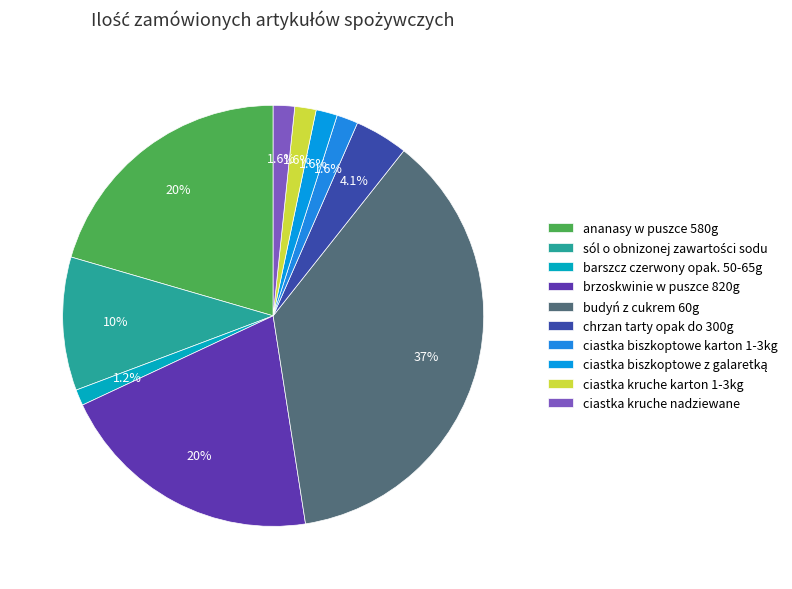

To the nearest percent, what is the difference between the largest and smallest slice percentages?

36%